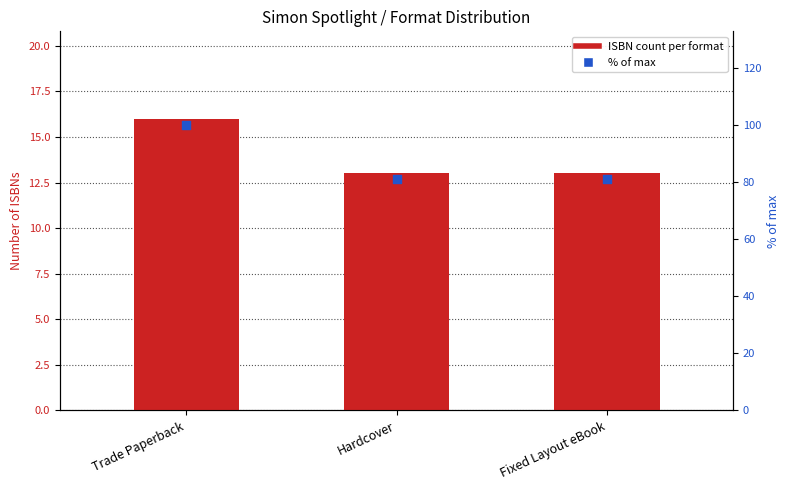

Which series reaches the minimum Y coordinate?

Count of ISBNs